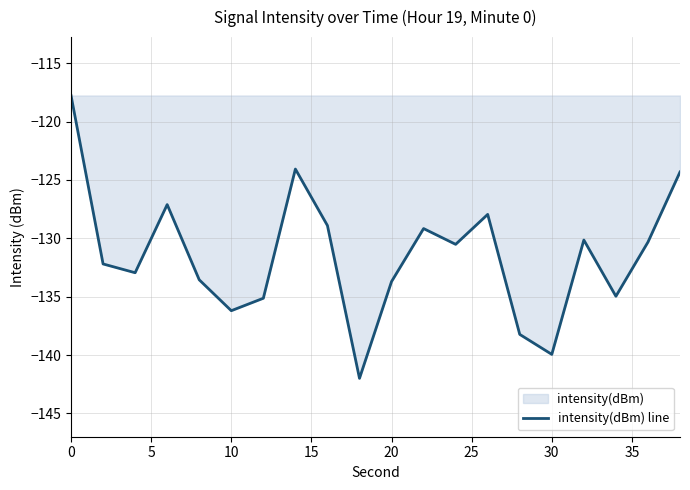

What is the greatest value displayed?

-117.8